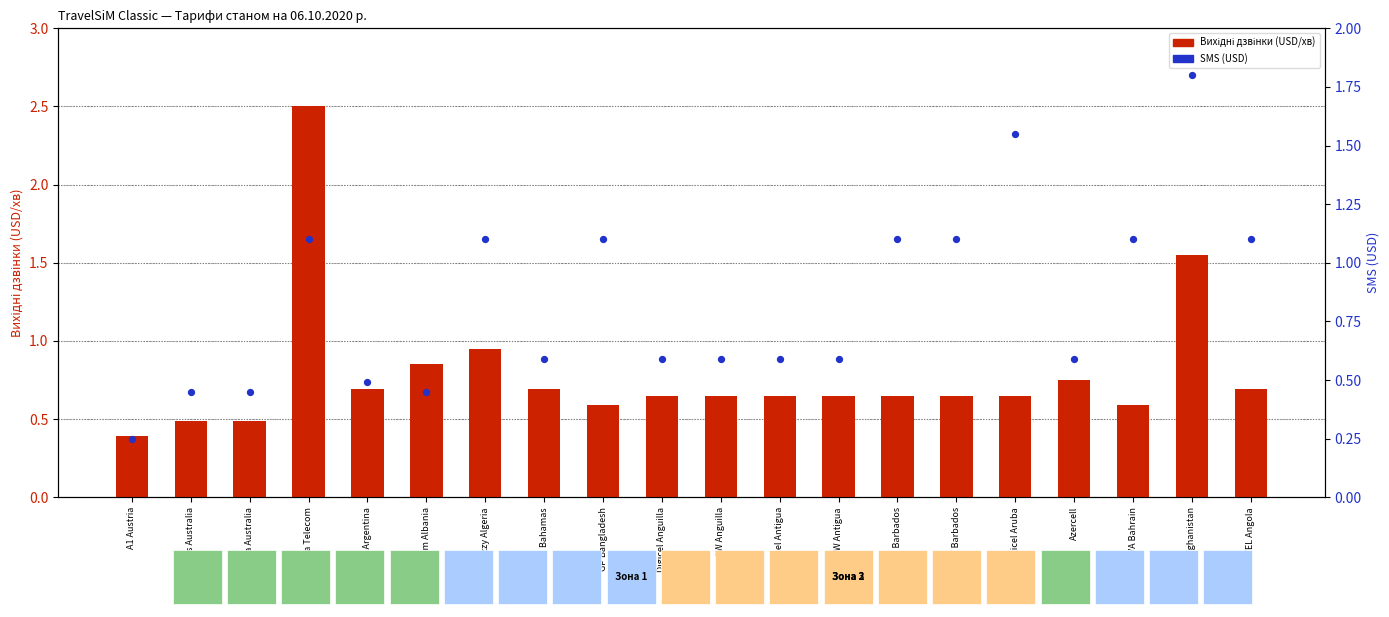

Which series has the largest Y range (max minus min)?

Вихідні дзвінки (USD/хв)